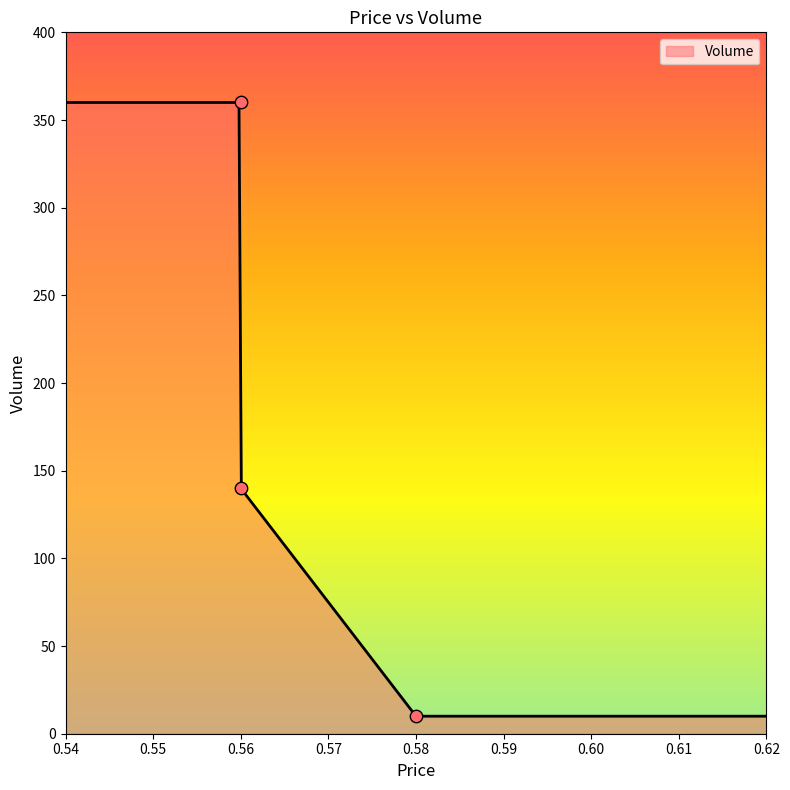

Approximately how many times larger is the value at 0.58 compared to 0.56?

0.1